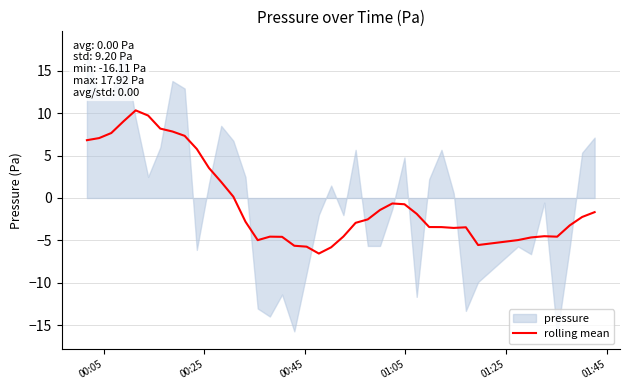

Reading left to right, transcribe all the data shown in this chart.

6.8	7.1	7.6	9.0	10.3	9.7	8.2	7.8	7.3	5.8	3.5	1.9	0.2	-2.8	-5.0	-4.6	-4.6	-5.6	-5.7	-6.5	-5.8	-4.5	-2.9	-2.5	-1.4	-0.6	-0.7	-1.9	-3.4	-3.4	-3.5	-3.5	-5.5	-5.0	-4.6	-4.5	-4.6	-3.2	-2.2	-1.7